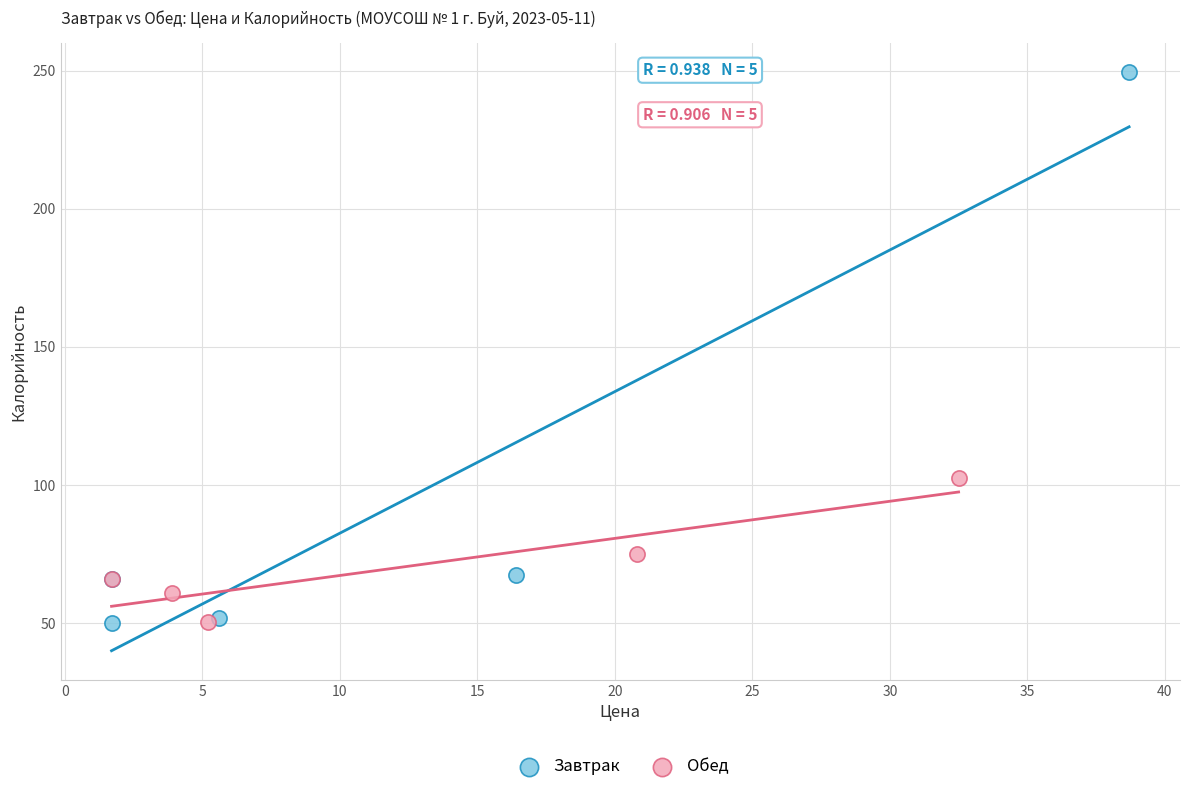

Which series has the largest Y range (max minus min)?

Завтрак